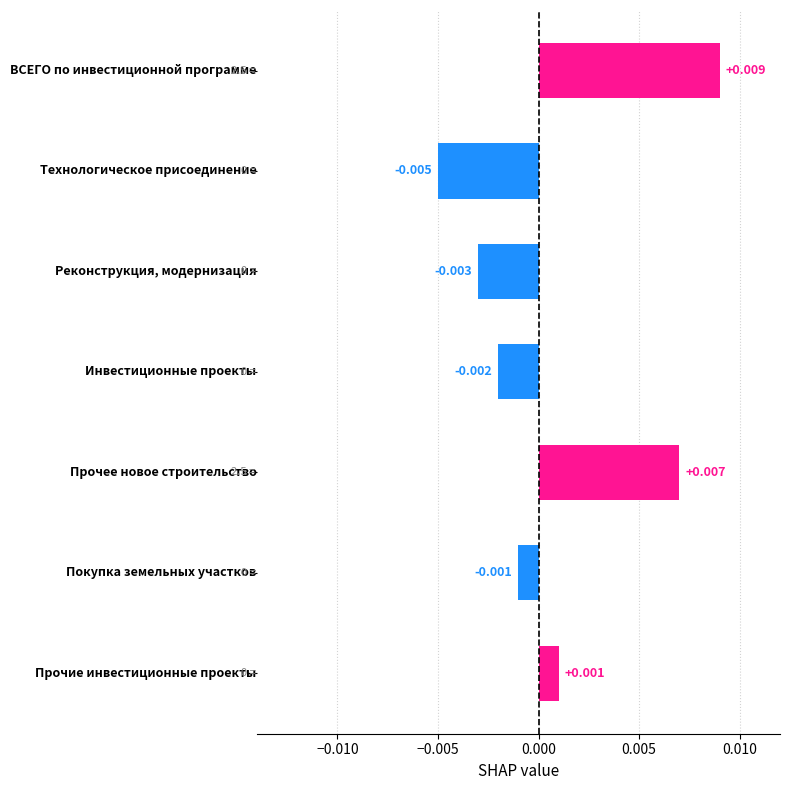

How many data points does each series have?

7